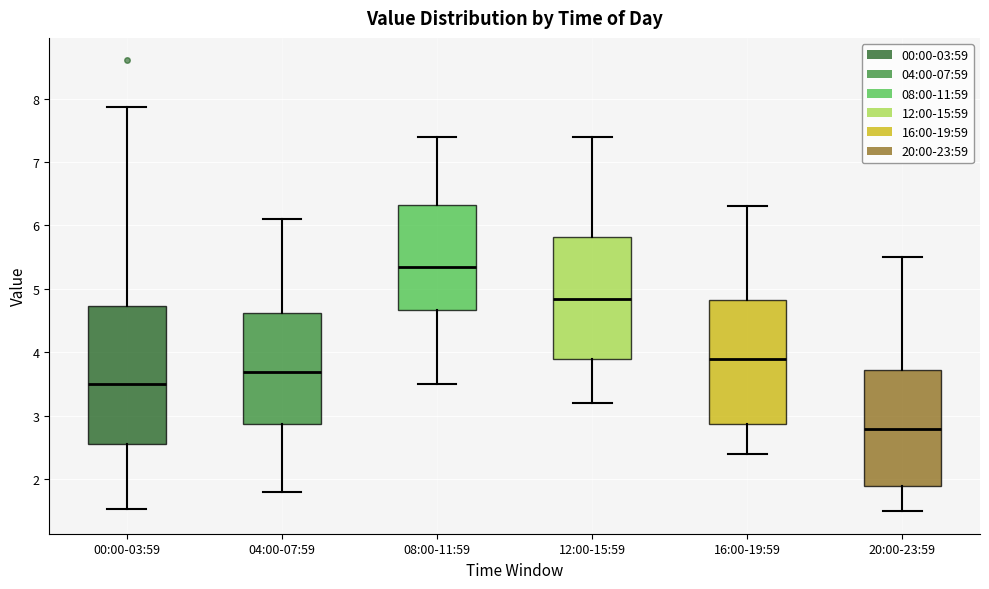

Where is the upper edge of the box for 20:00-23:59 on the y-axis? The values are not printed on the chart, so give them approximately, as read against the axis.

3.7